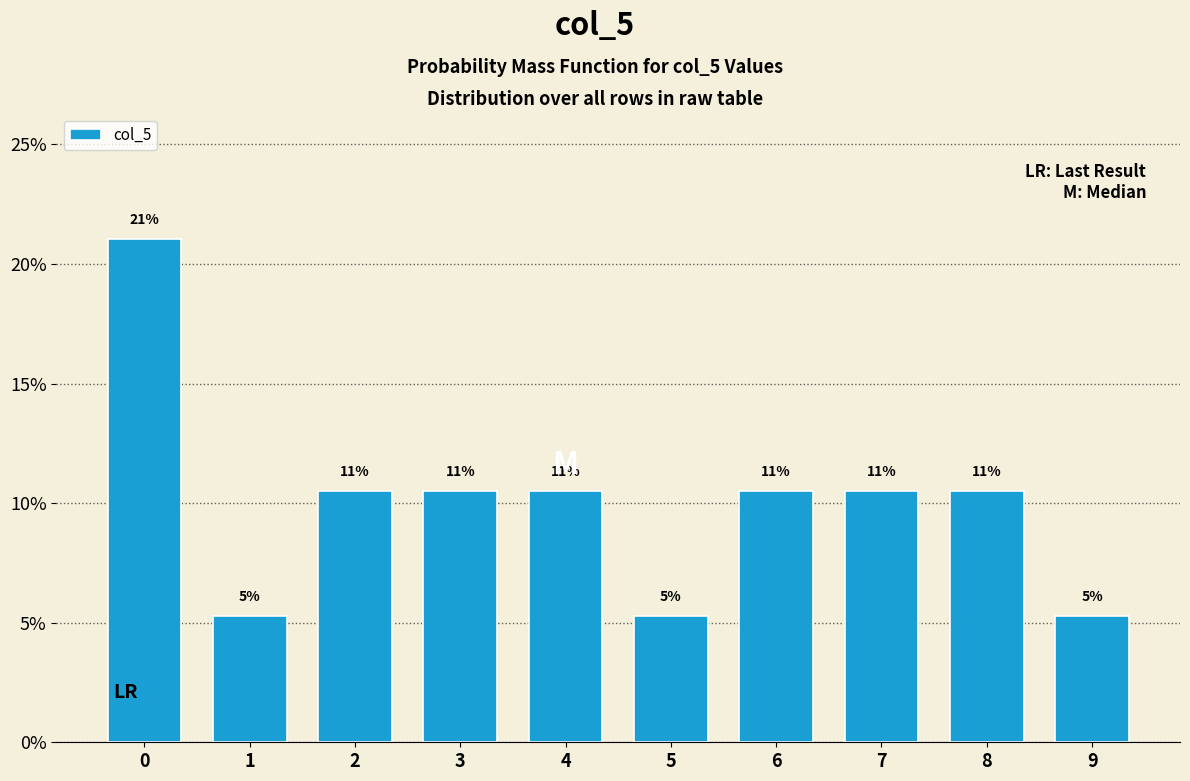

Does the chart contain any negative values?

No